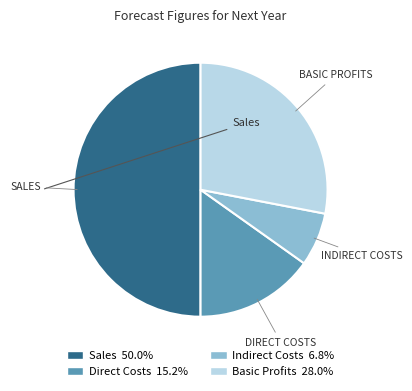

Rank the categories by value from lowest to highest.

Indirect Costs, Direct Costs, Basic Profits, Sales